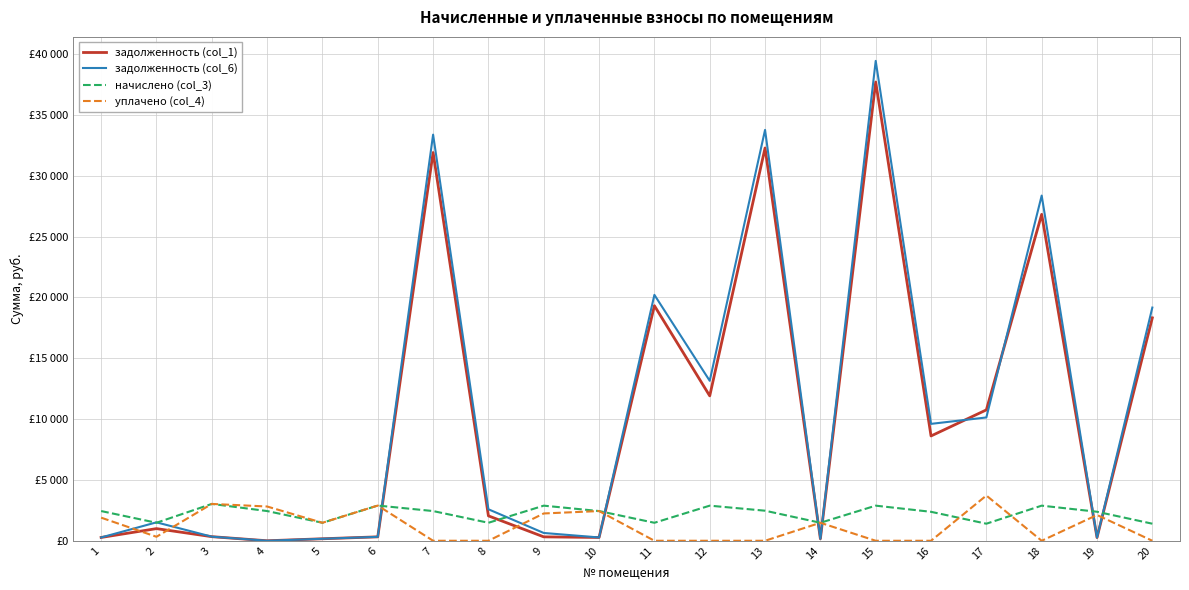

Is this an area chart (filled region under the line)?

No